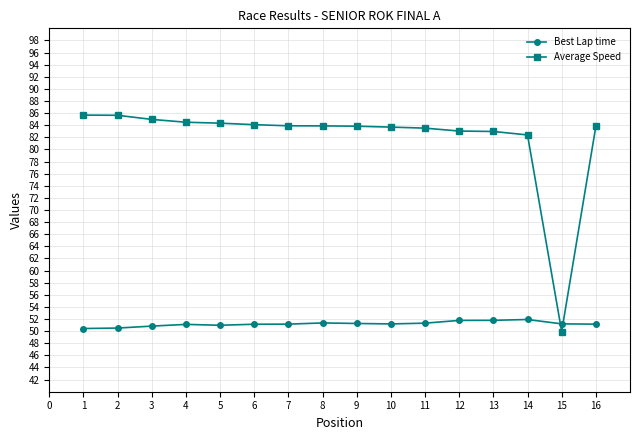

True or false: Average Speed has a value of 39.0 at 8.

False